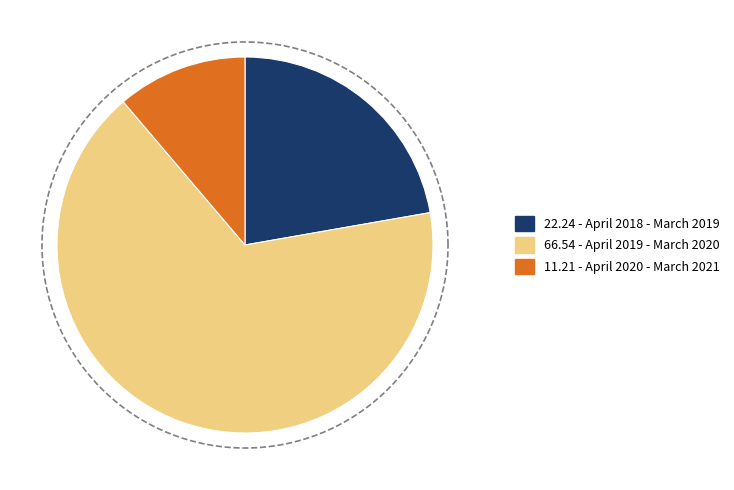

How many segments does this pie chart have?

3